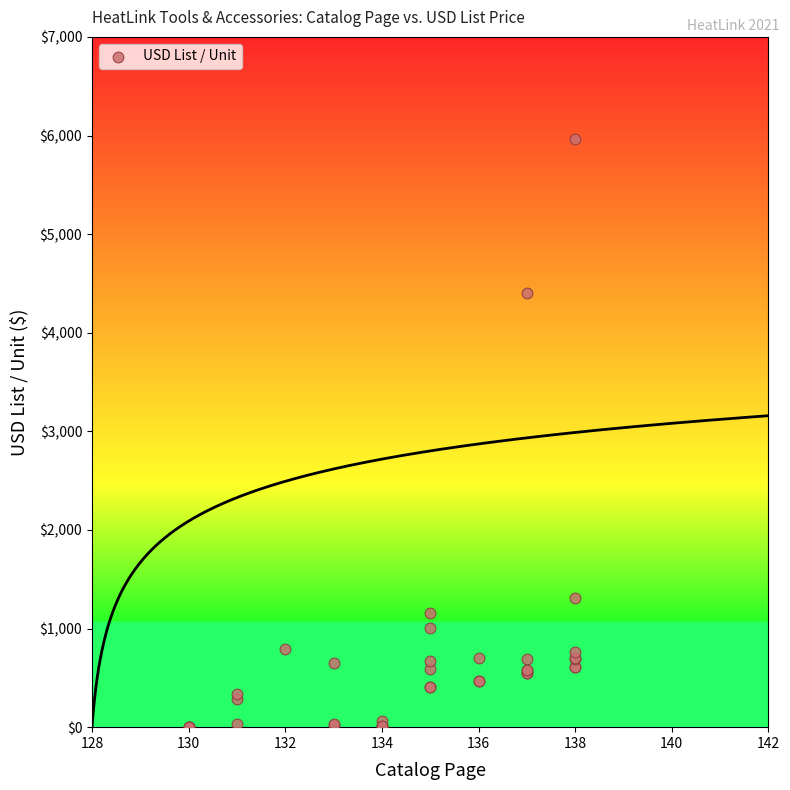

What Y value in the scatter plot is closest to 2981?

4401.0